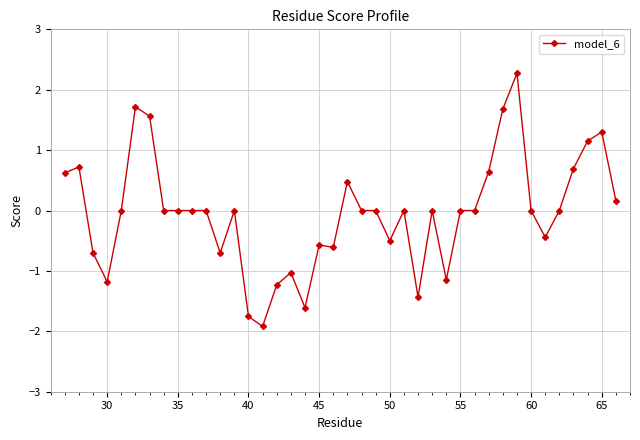

What is the difference between the maximum and minimum values?

4.2